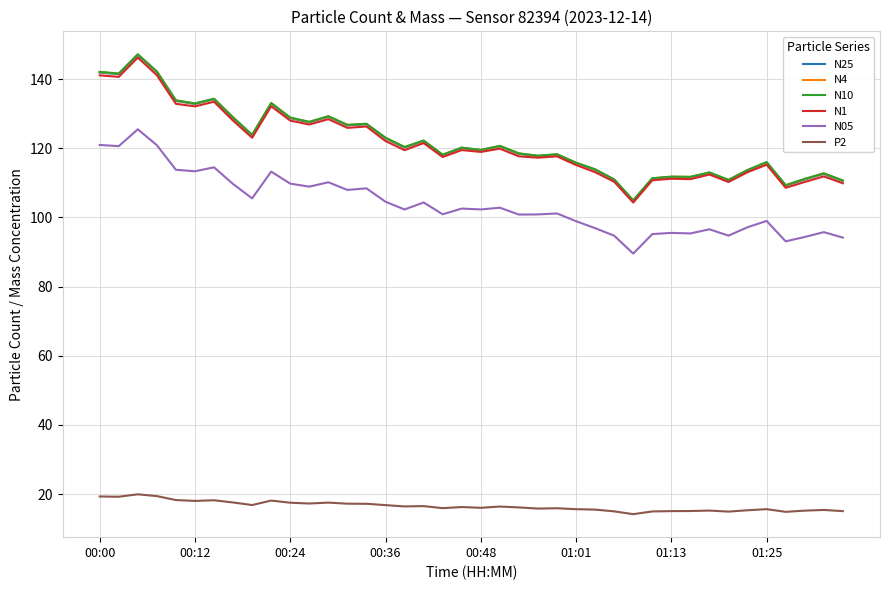

Which series has the widest spread of values?

N10